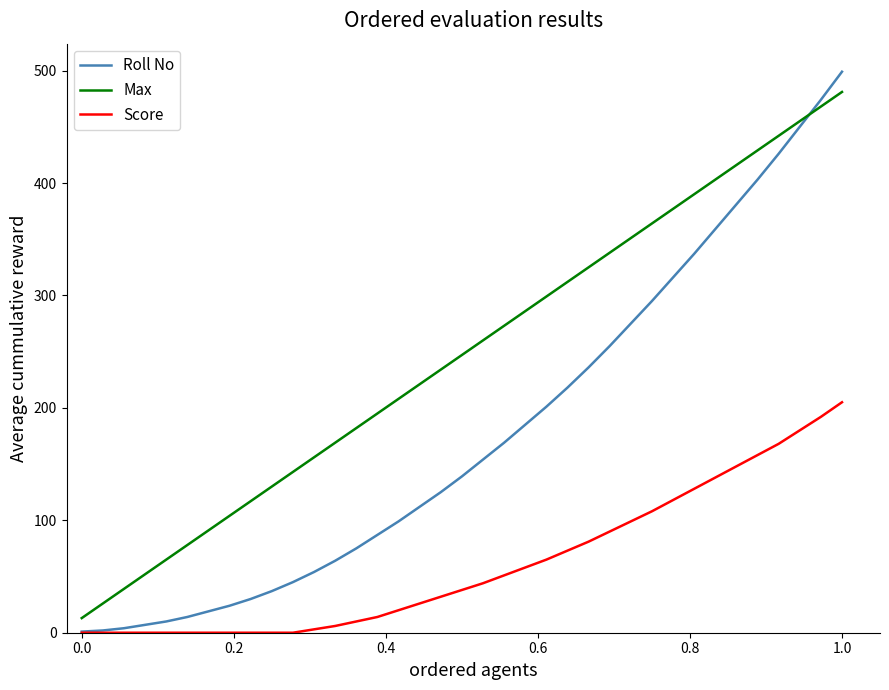

What is the maximum value for Max?

481